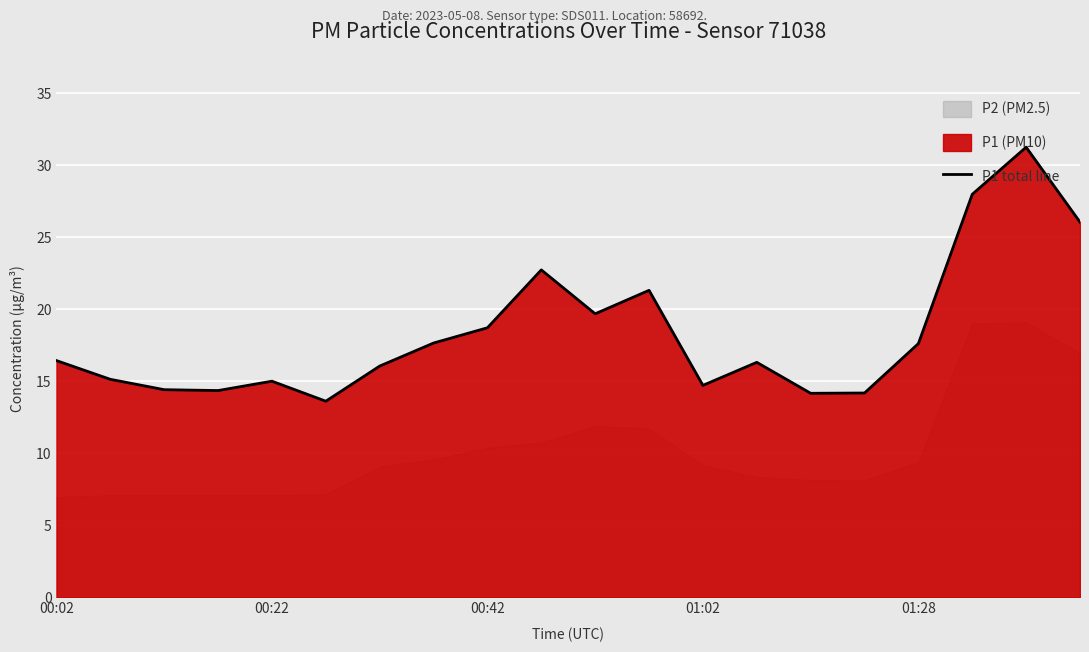

What is the maximum value for P1 total line?

31.3